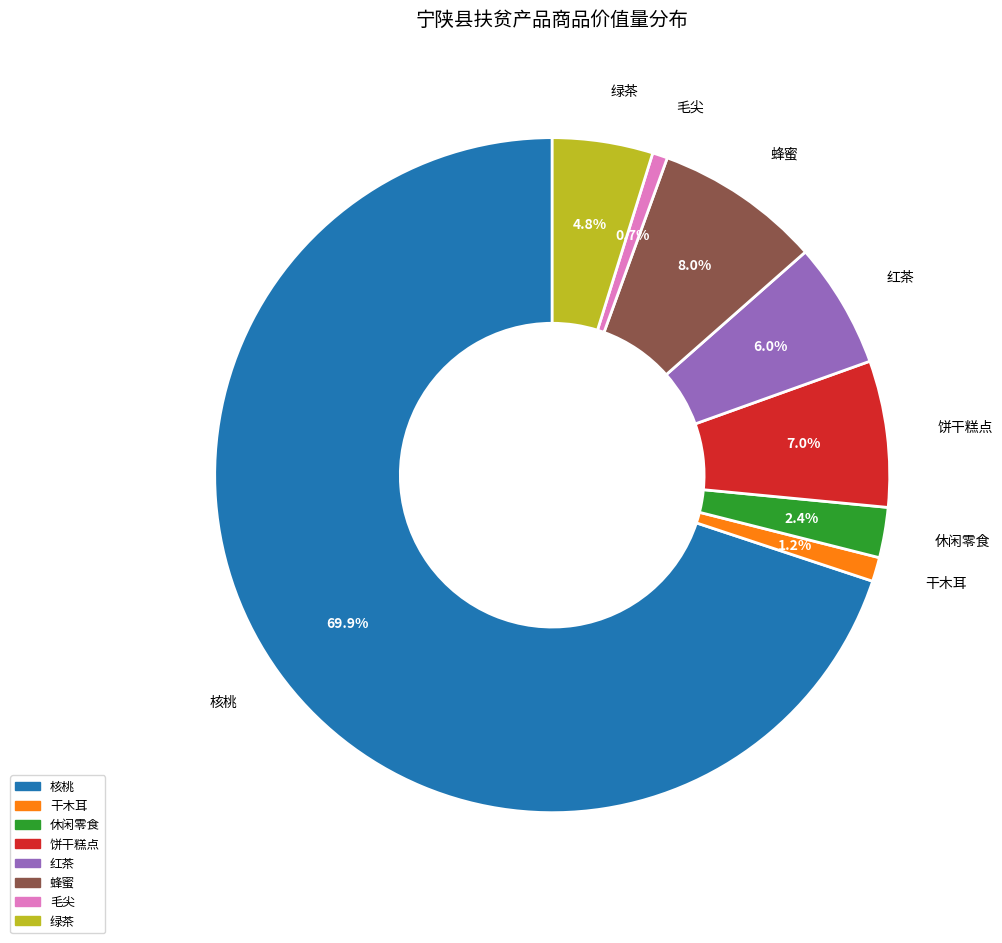

Does 毛尖 account for over 50% of the chart?

No